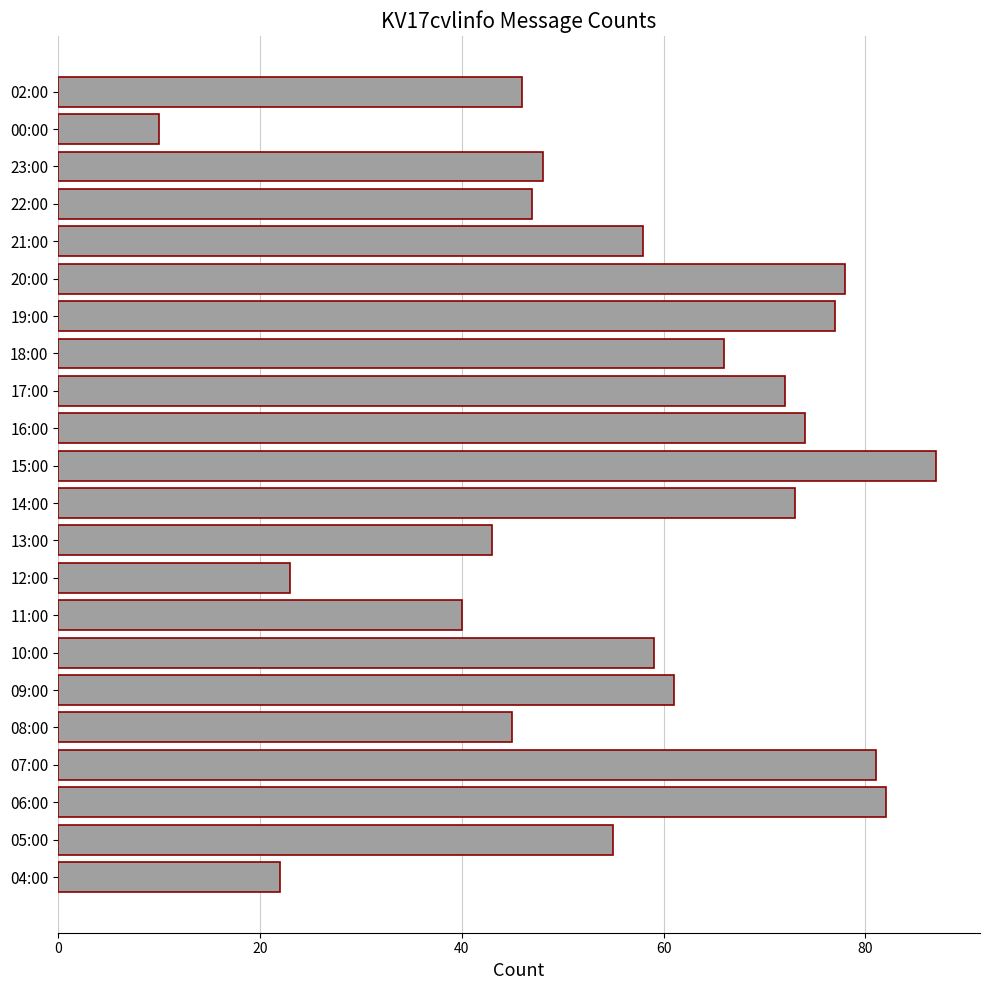

What is the minimum value shown in the chart?

10